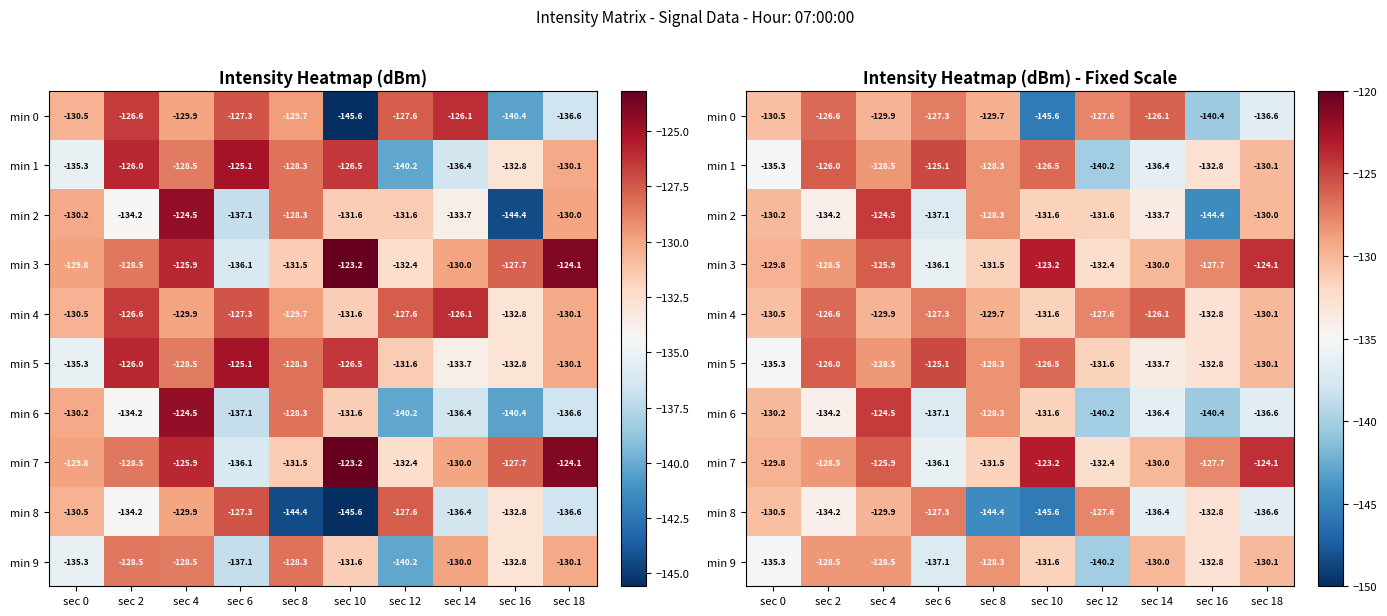

What is the difference between the maximum and minimum values in the min 9 series?

11.9